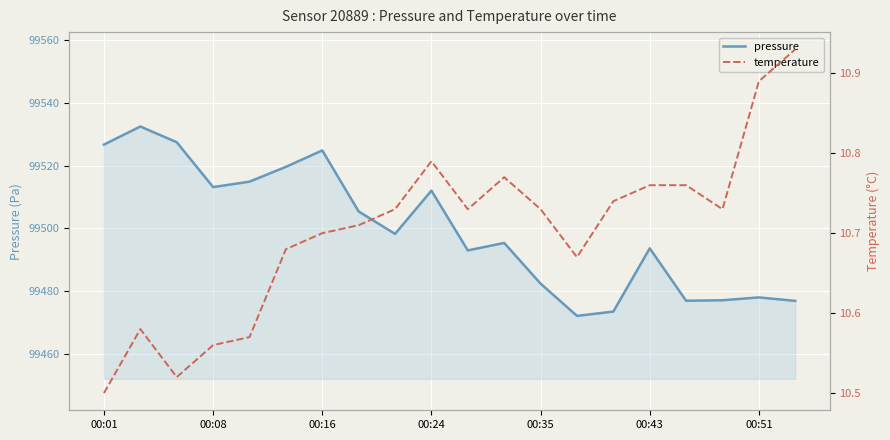

How many data points does each series have?

20